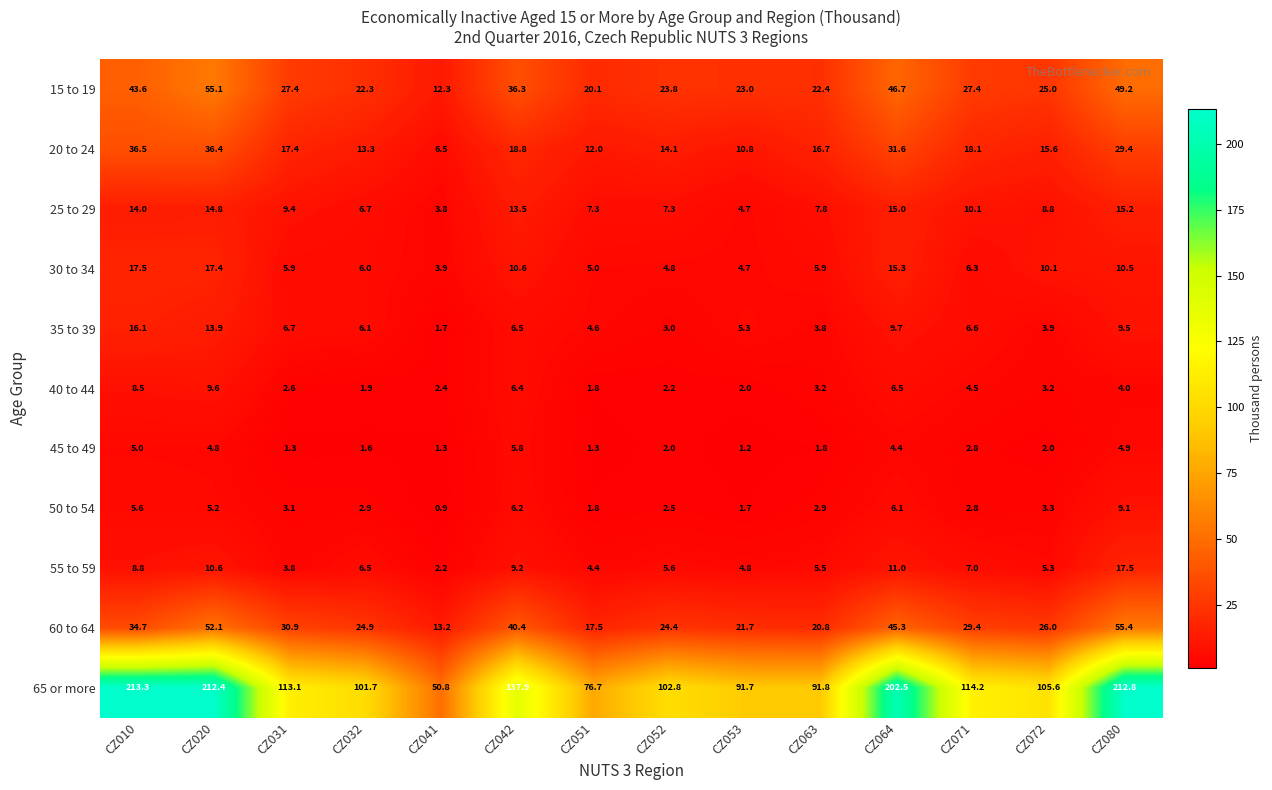

What is the spread (max minus min) of values at CZ032?

100.1